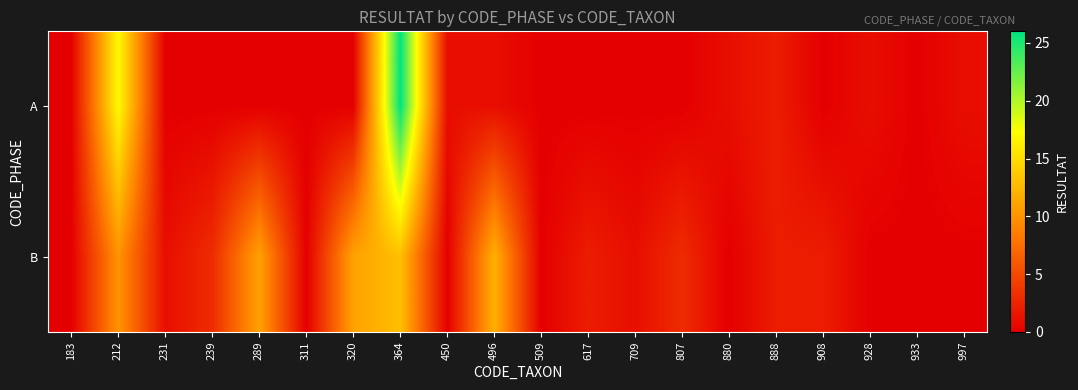

What is the spread (max minus min) of values at 807?

3